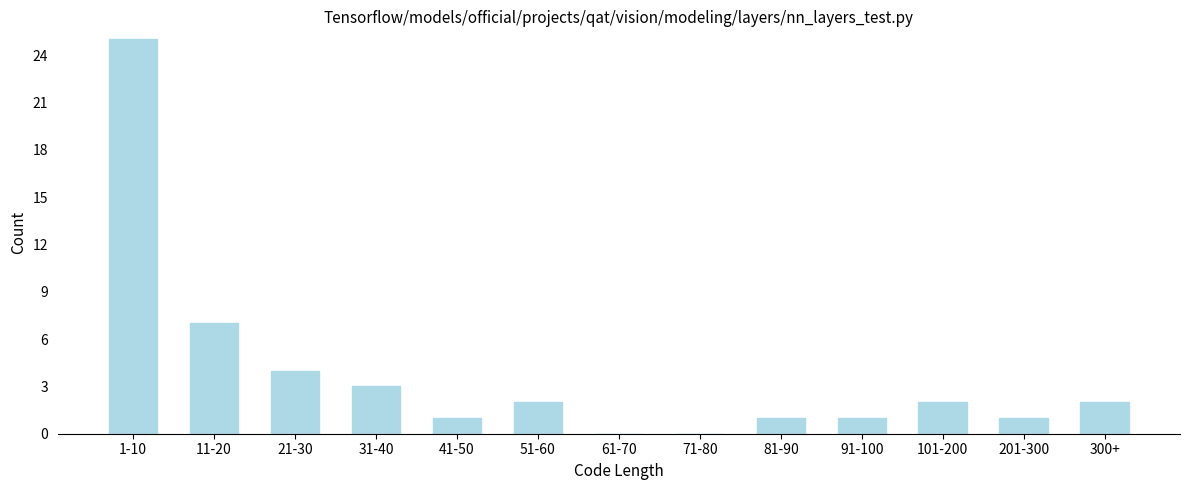

Reading right to left, extract all data points from this chart.

300+=2	201-300=1	101-200=2	91-100=1	81-90=1	71-80=0	61-70=0	51-60=2	41-50=1	31-40=3	21-30=4	11-20=7	1-10=25